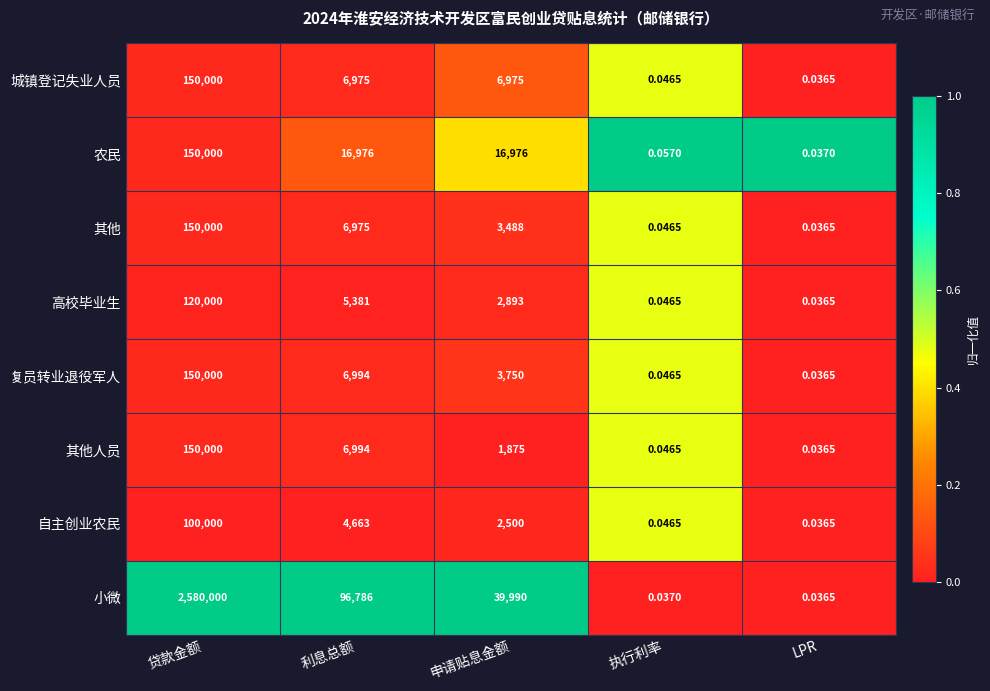

Which series has the widest spread of values?

小微